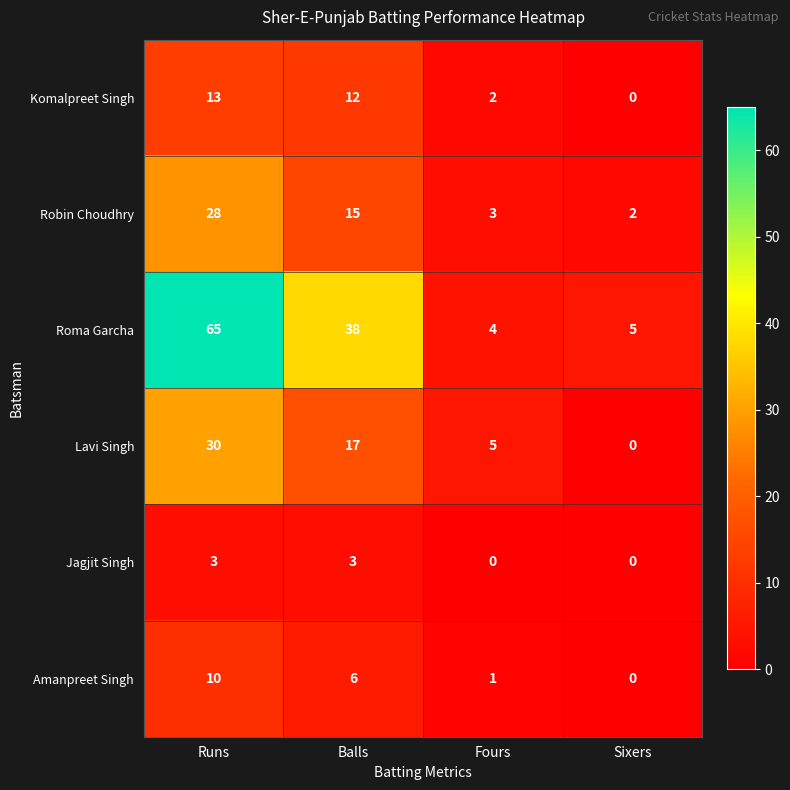

Count the number of data series in this chart.

6